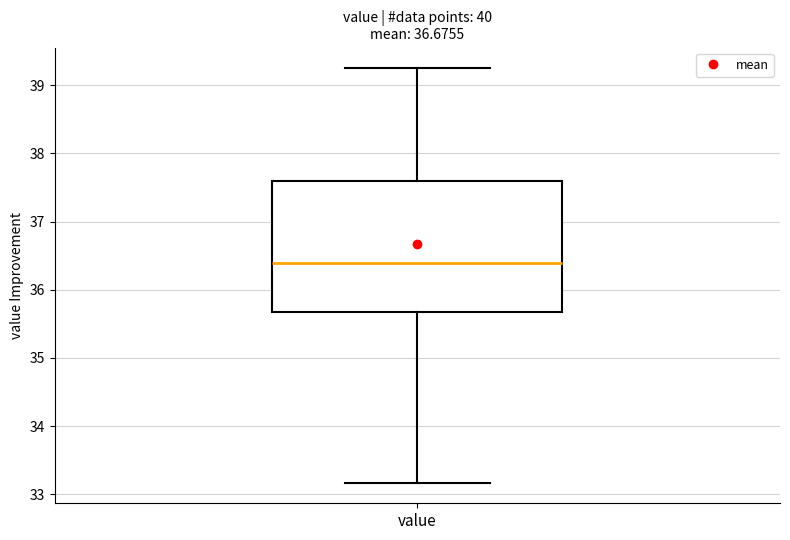

Where does the upper whisker of the box for value end on the y-axis? The values are not printed on the chart, so give them approximately, as read against the axis.

39.3